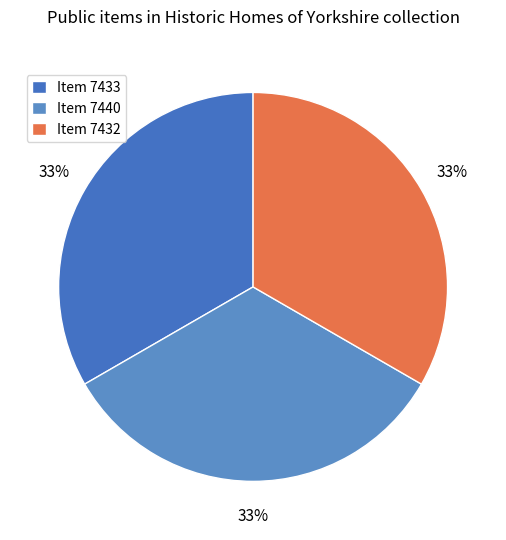

How many segments does this pie chart have?

3